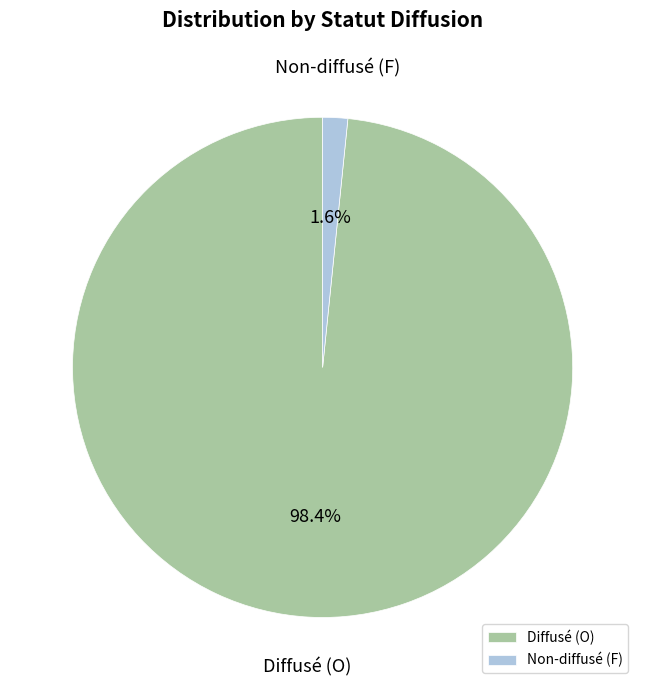

What is the smallest slice in the pie chart?

Non-diffusé (F)